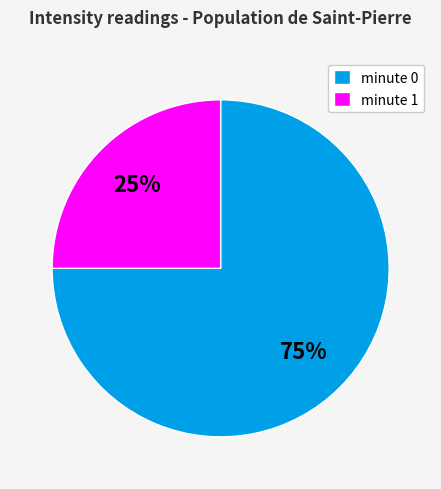

Is it true that minute 0 is 66% of the pie?

False